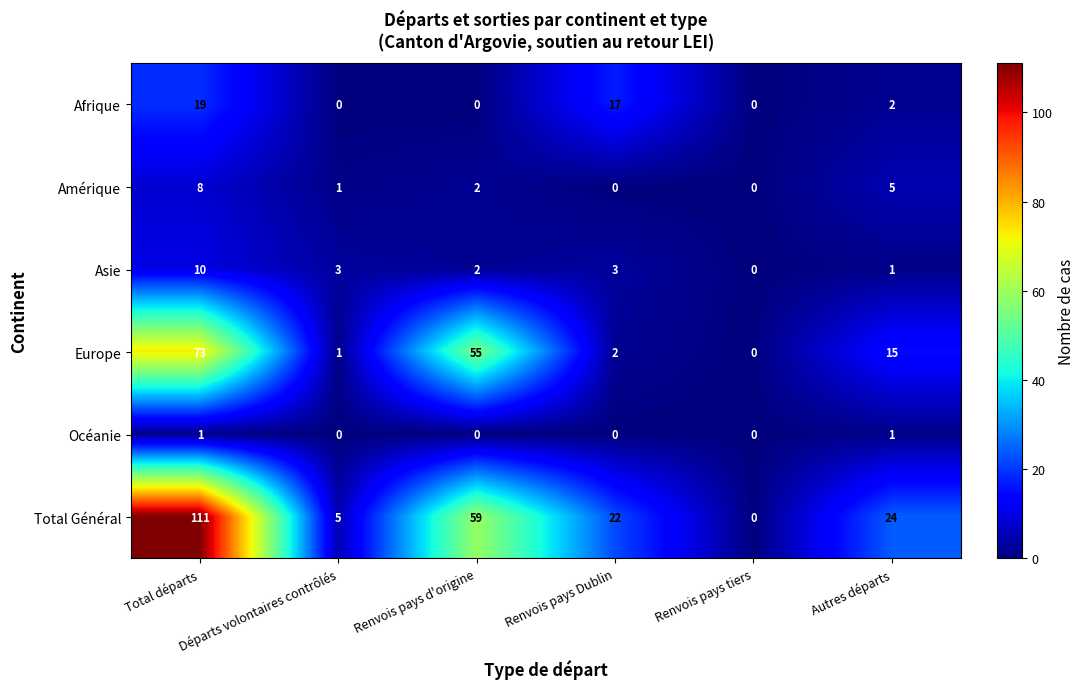

What is the greatest value displayed?

111